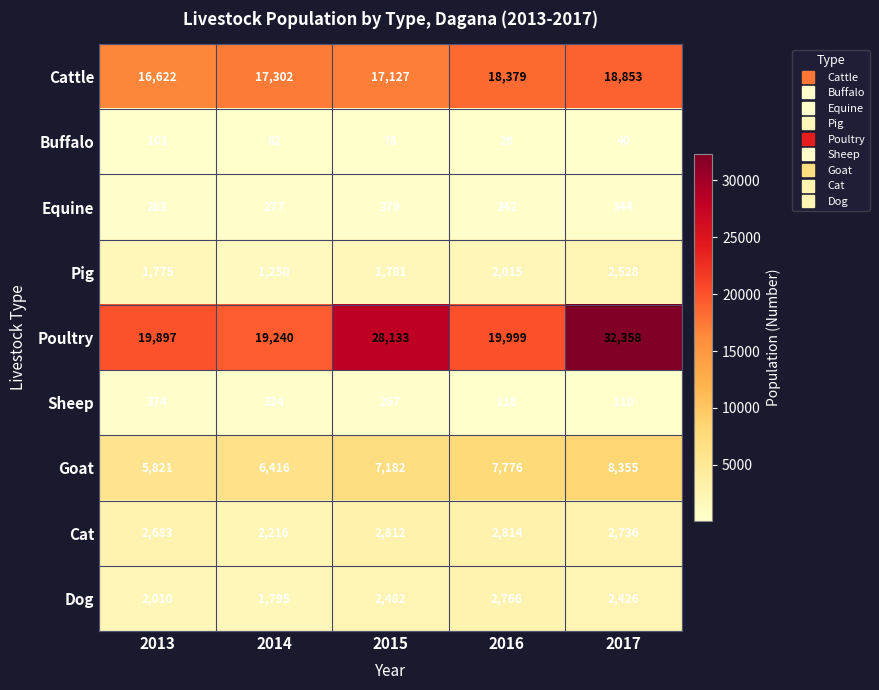

Rank the series at 2016 from lowest to highest value.

Buffalo, Sheep, Equine, Pig, Dog, Cat, Goat, Cattle, Poultry